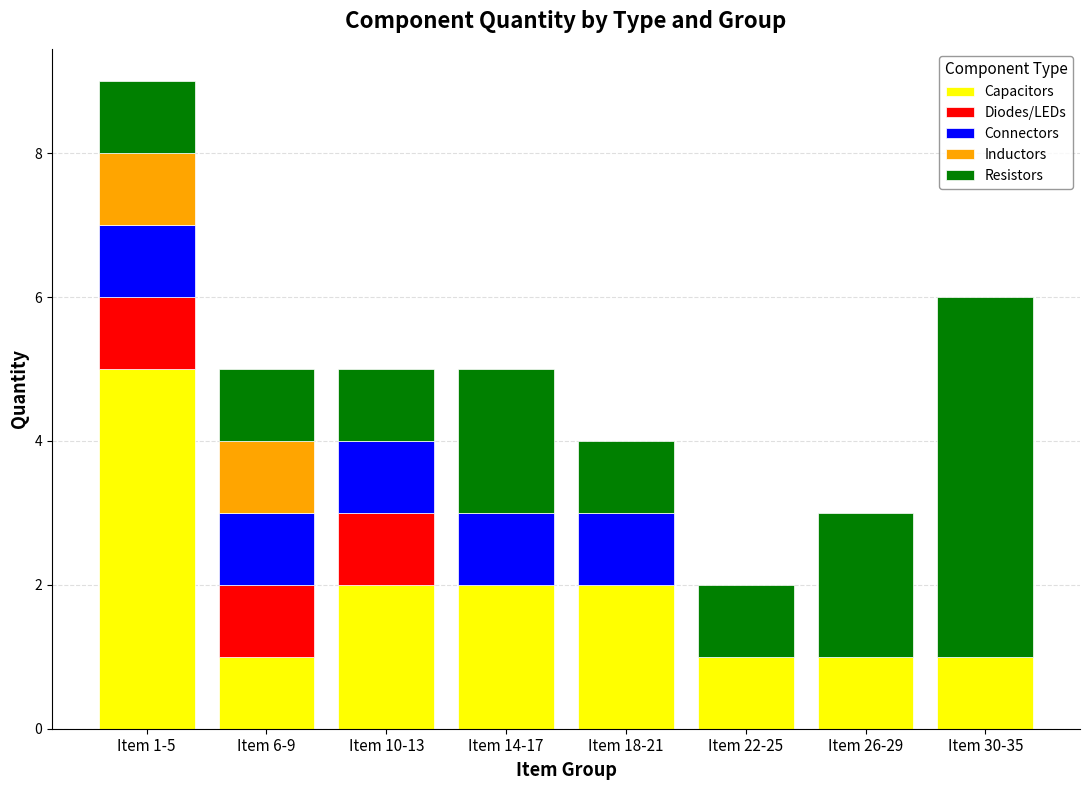

At which category is the sum across all series the highest?

Item 1-5